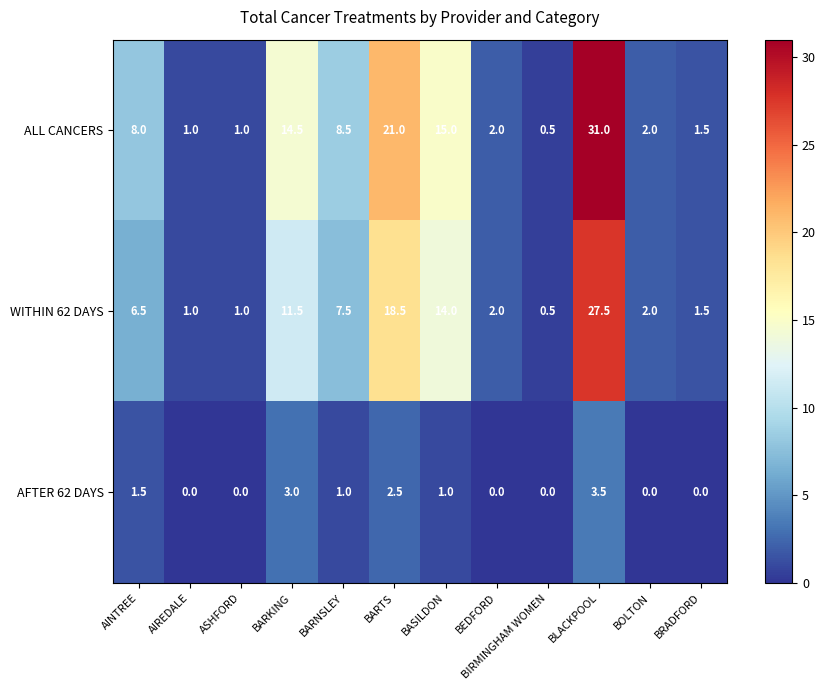

Which series has the largest total across all categories?

ALL CANCERS